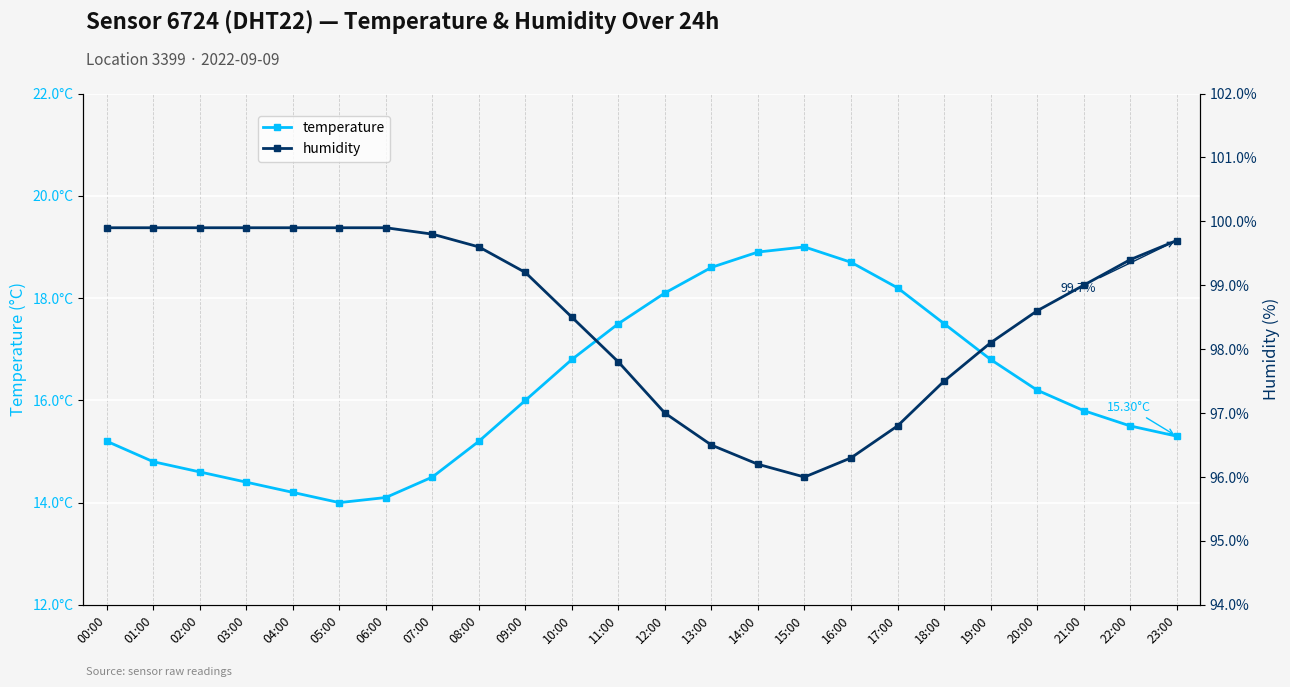

What is the difference between the second highest and second lowest values in the humidity series?

3.7